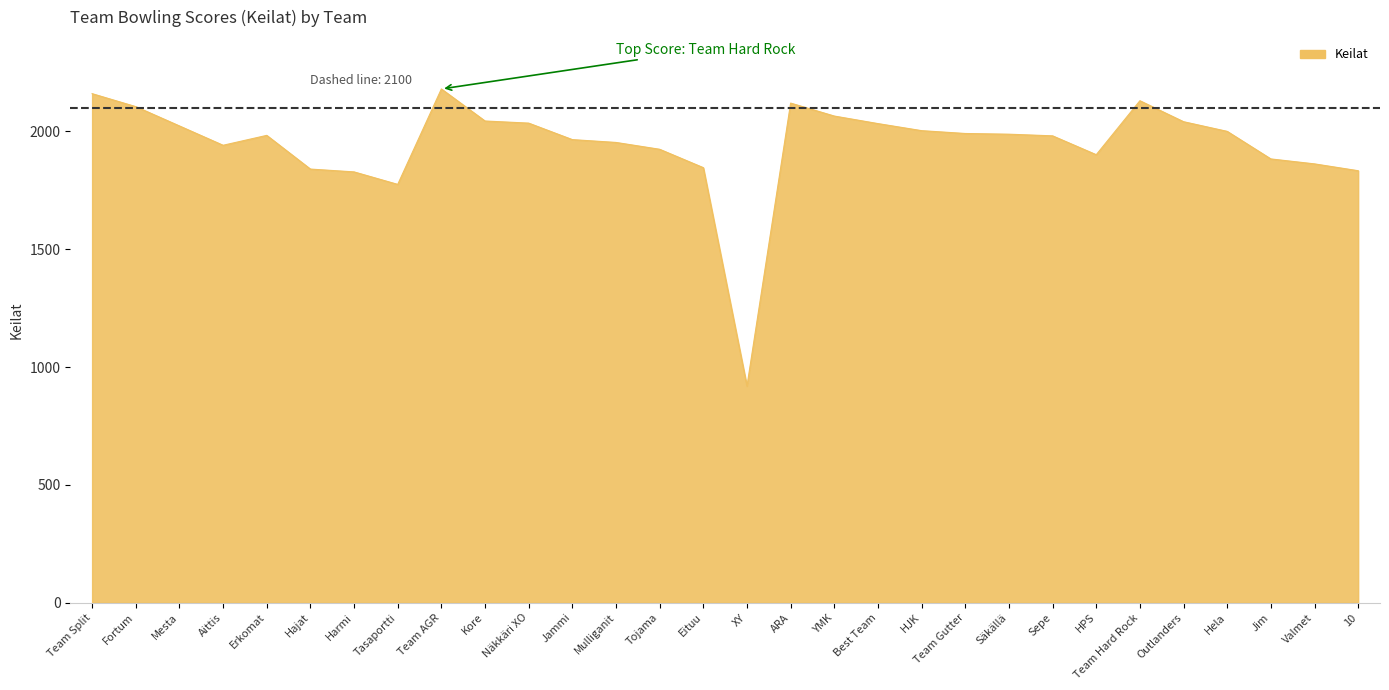

The chart shows a value of 1883 at Jim. True or false?

True